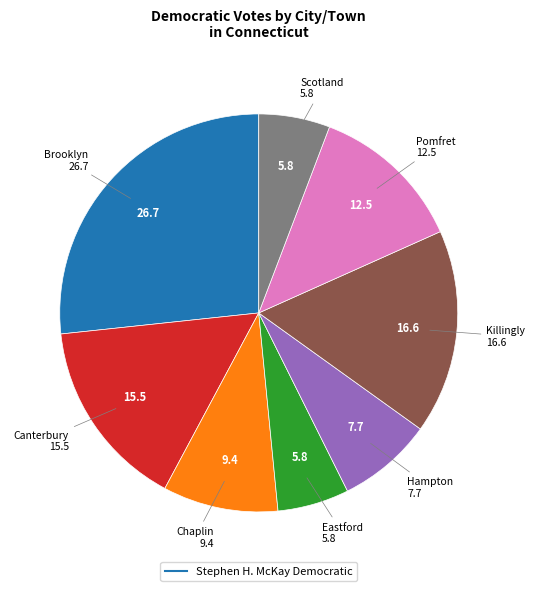

Is there a majority slice in this chart?

No